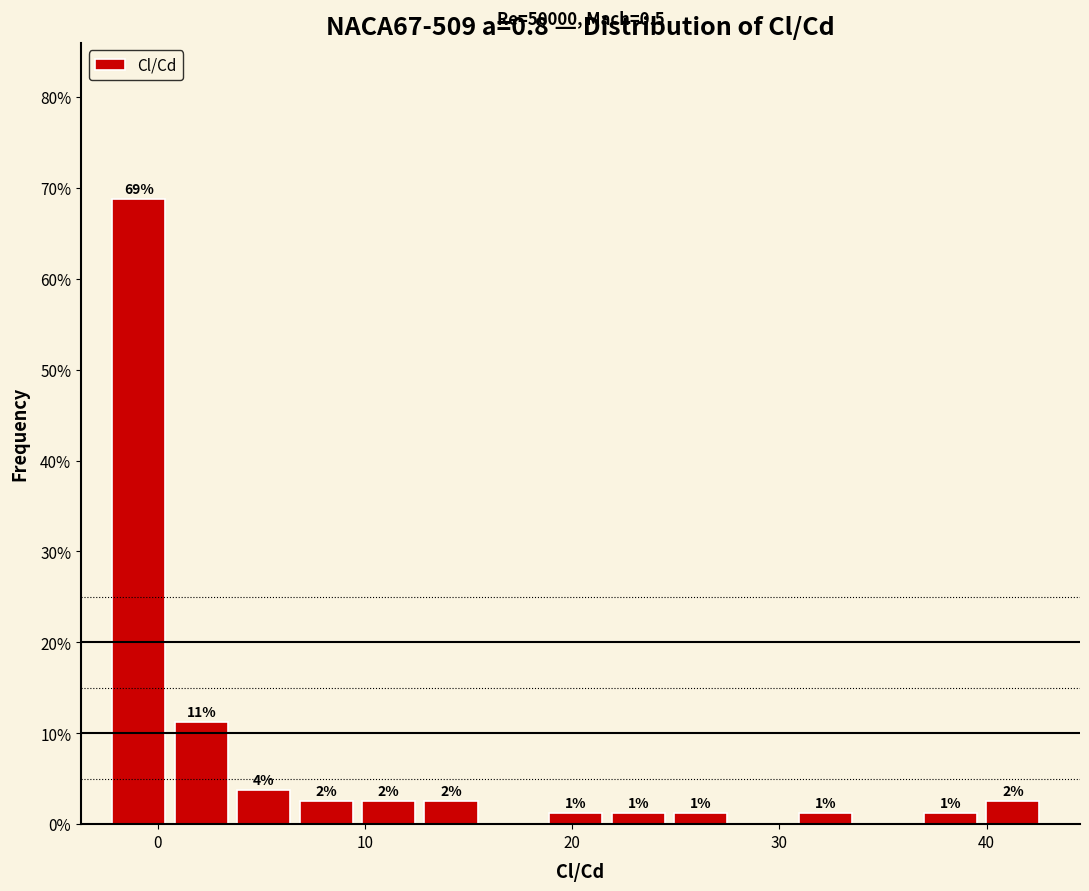

Read against the x-axis, roughly where is the centre of the tallest bar?

-1